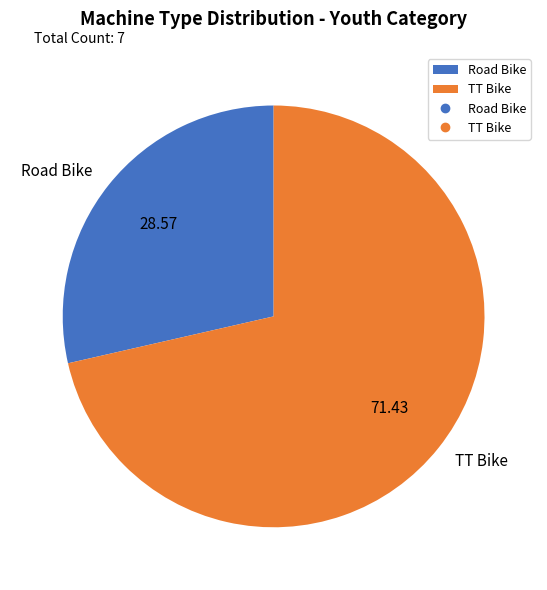

How many segments does this pie chart have?

2